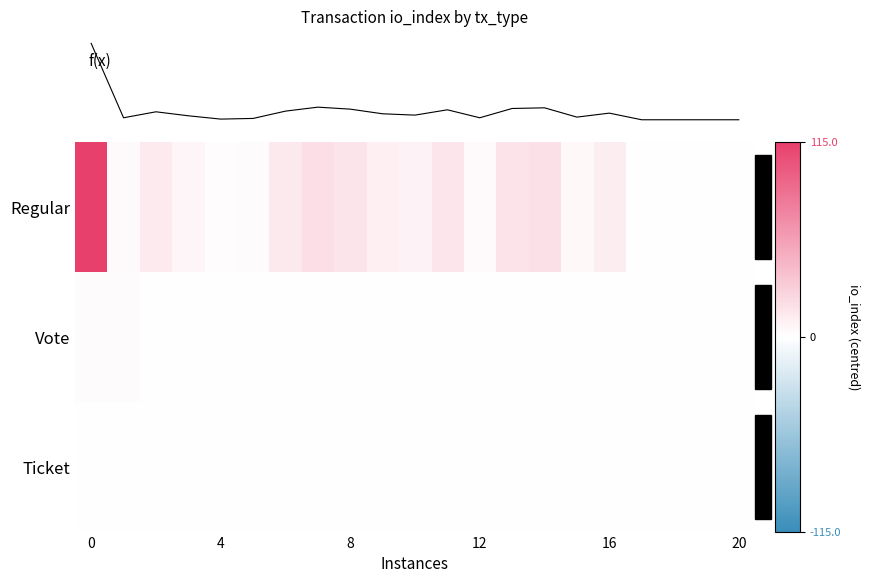

Between 18 and 4, which is larger?

4